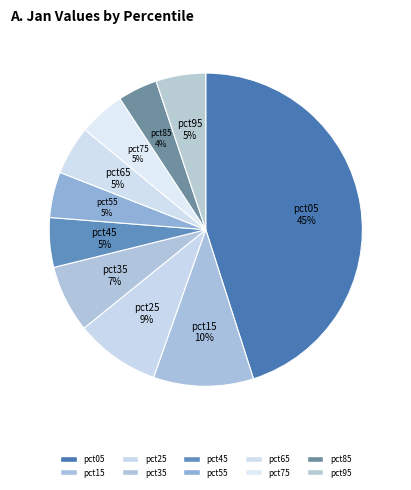

To the nearest percent, what is the difference between the largest and smallest slice percentages?

41%